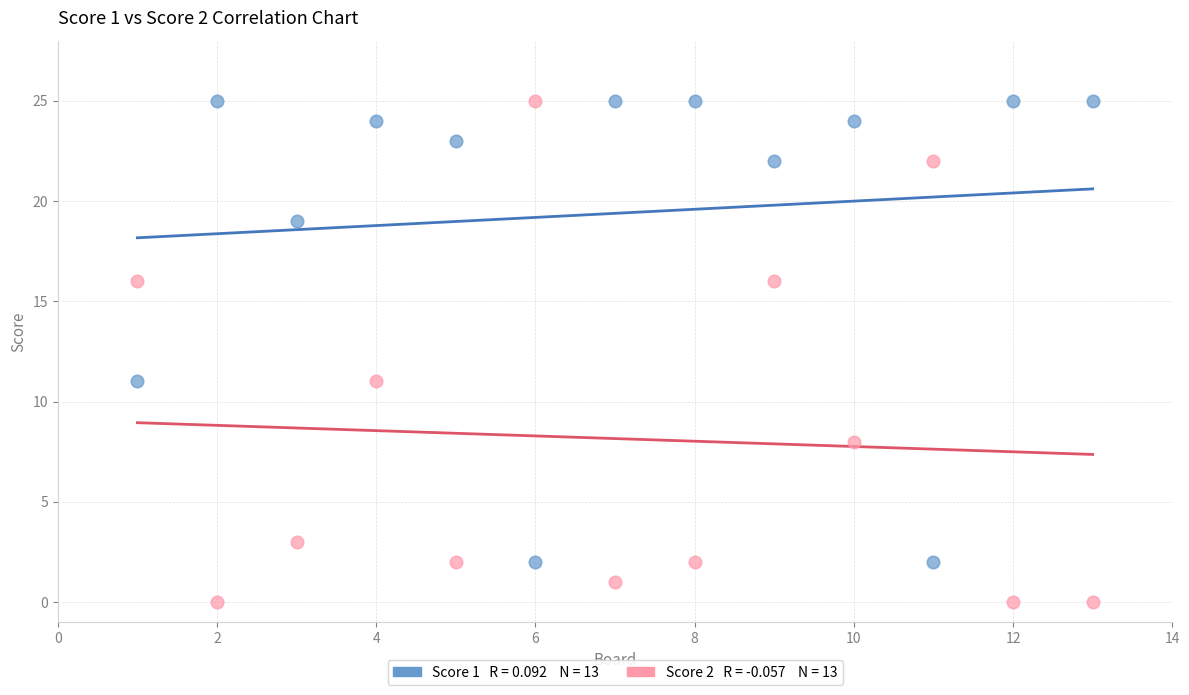

Across all data points, what is the range of X values (max minus min)?

12